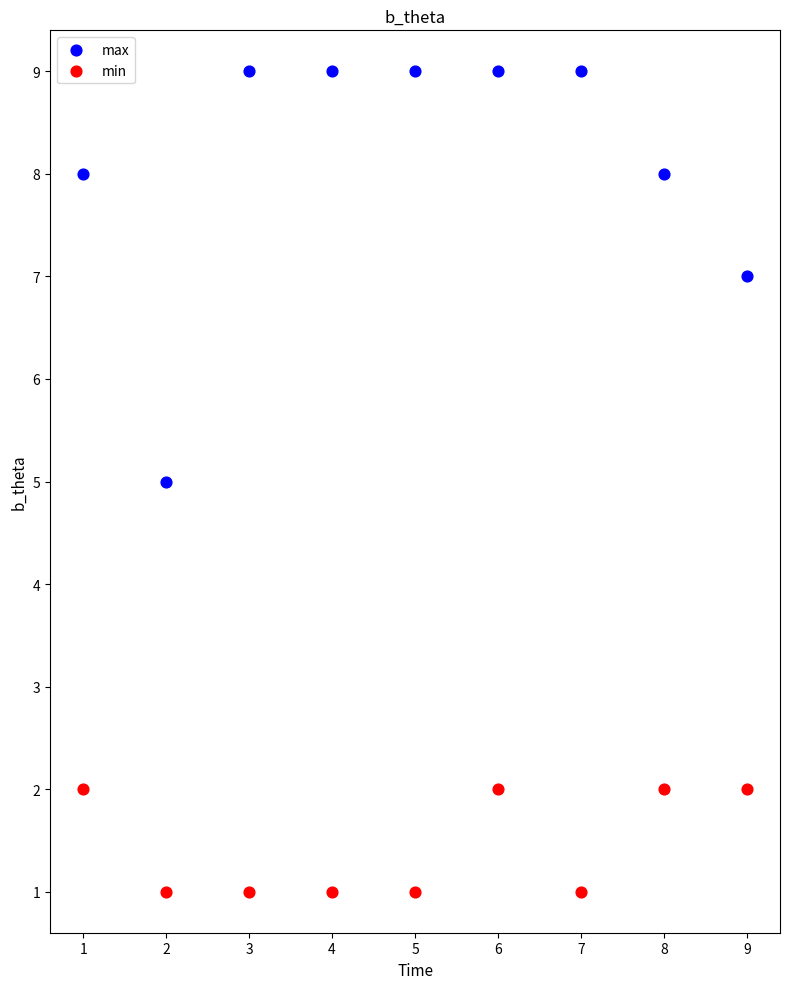

Across all data points, what is the range of Y values (max minus min)?

8